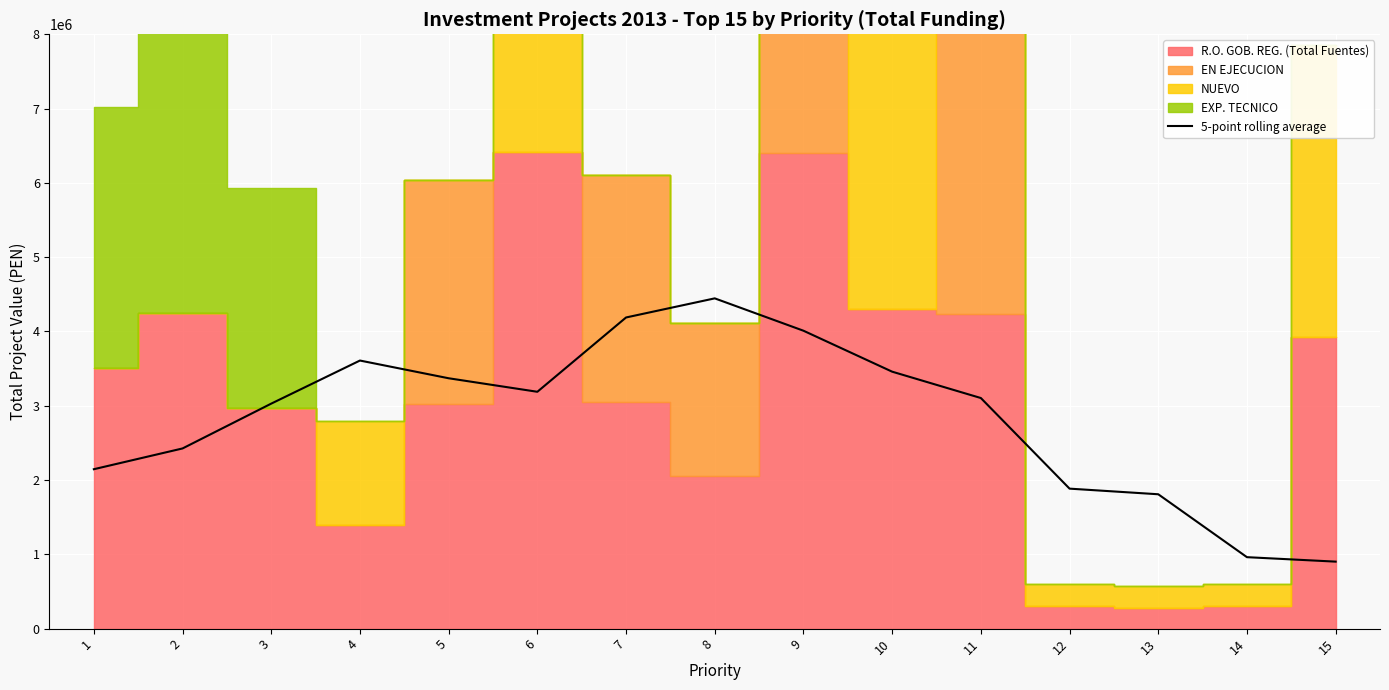

Reading left to right, extract all data points from this chart.

1=2145900.8	2=2425392.6	3=3028848.0	4=3608647.6	5=3370079.0	6=3188113.0	7=4188279.8	8=4445577.0	9=4010077.4	10=3458825.8	11=3104114.6	12=1884371.8	13=1808707.2	14=961828.6	15=901840.0